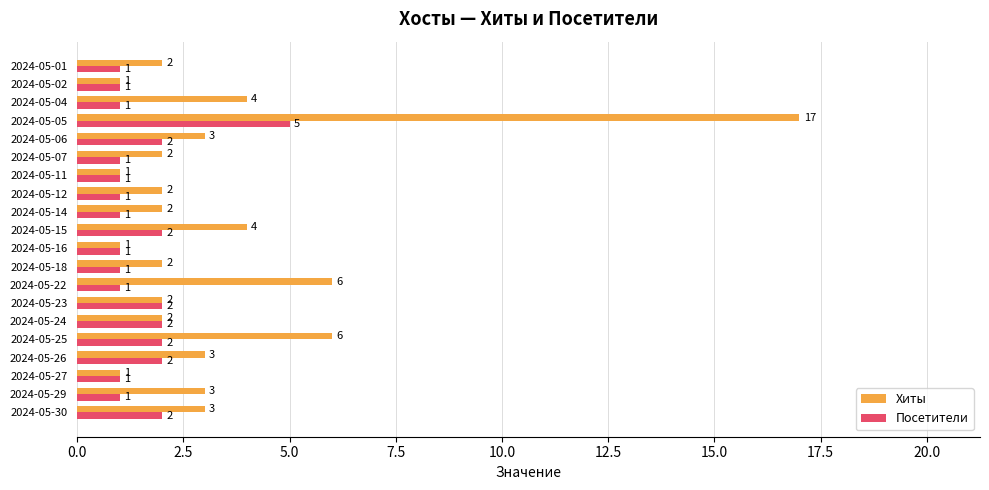

What is the total value across all series at 2024-05-06?

5